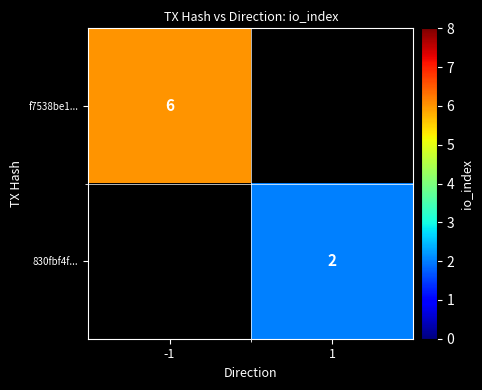

Is the value of 830fbf4f... at 1 greater than the value of f7538be1... at -1?

No